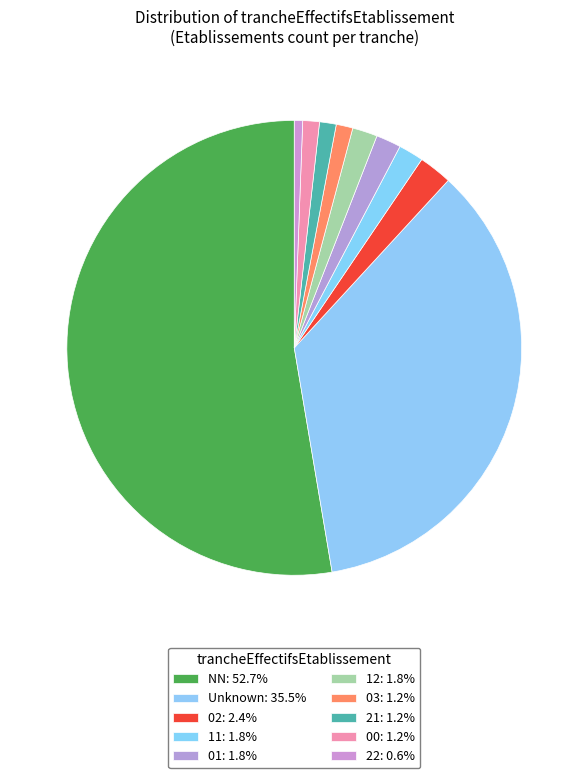

How many slices are in this pie chart?

10